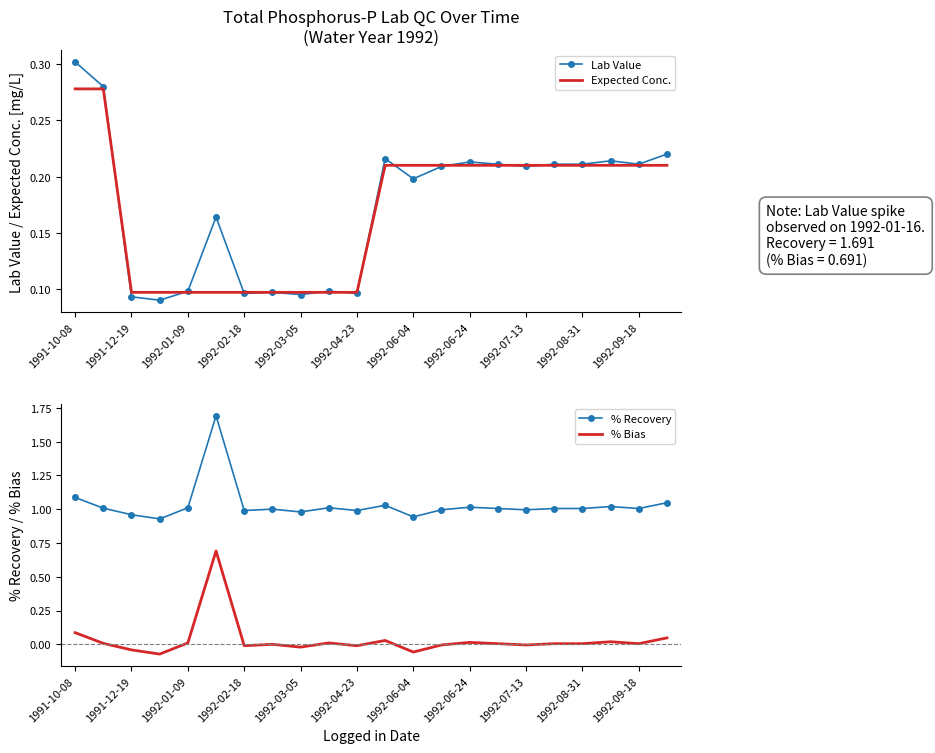

True or false: % Bias and % Recovery cross at least once.

False